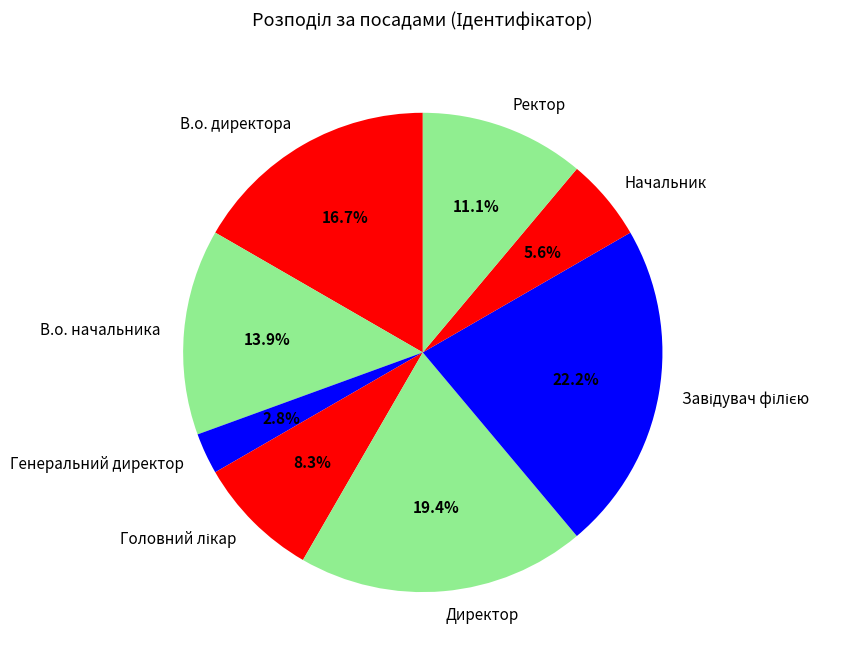

Do В.о. директора and Генеральний директор together represent more than half of the pie?

No